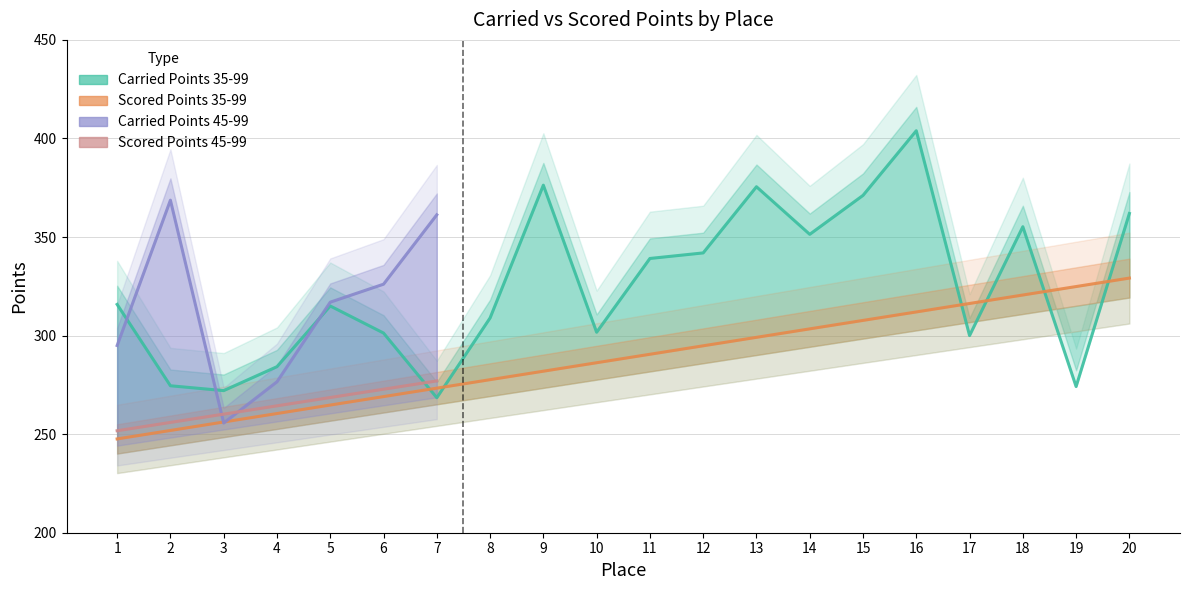

Which label corresponds to the smallest value in the chart?

1